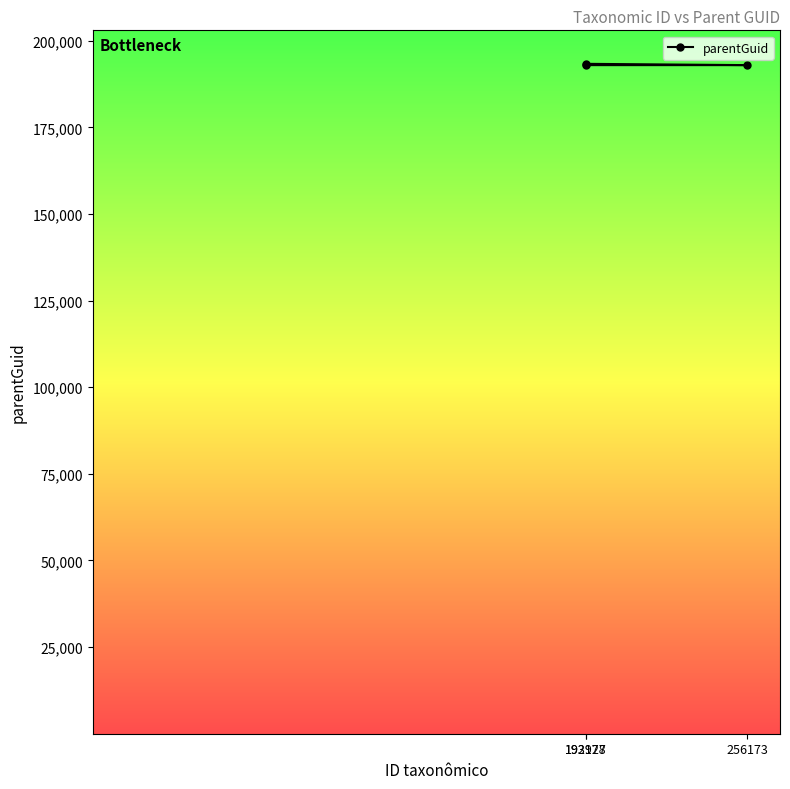

What is the difference between the maximum and minimum values?

375